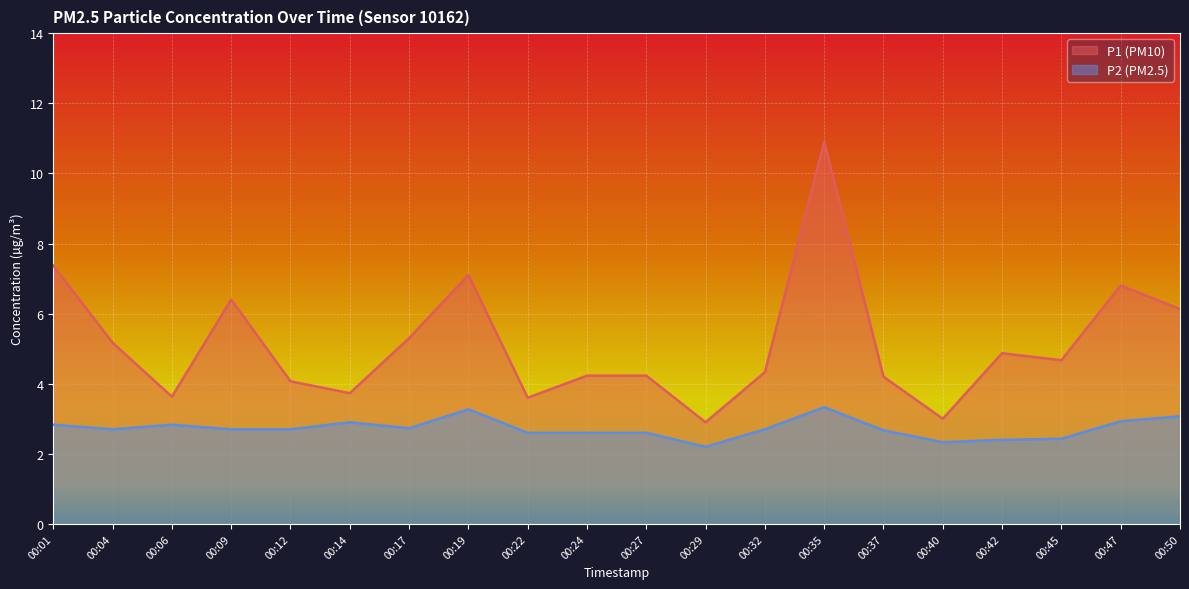

What is the value of the P2 point at the 16th from the left?

2.3